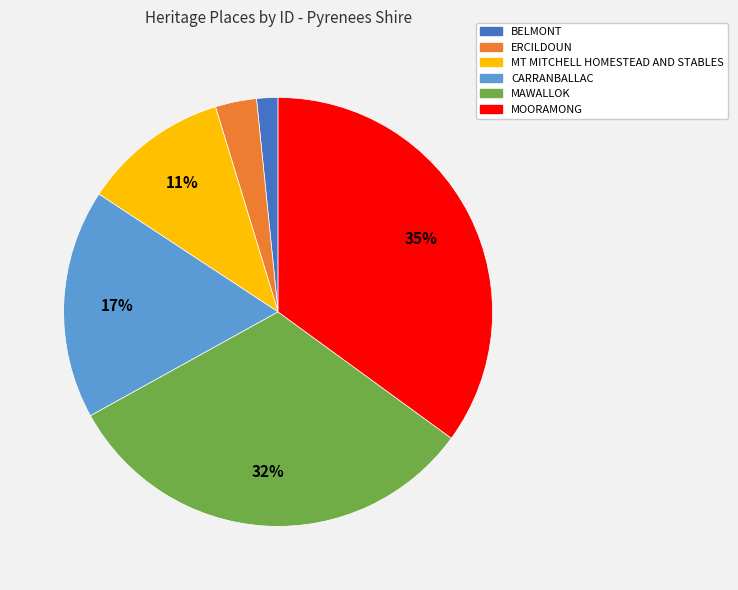

To the nearest percent, what is the average slice percentage?

17%